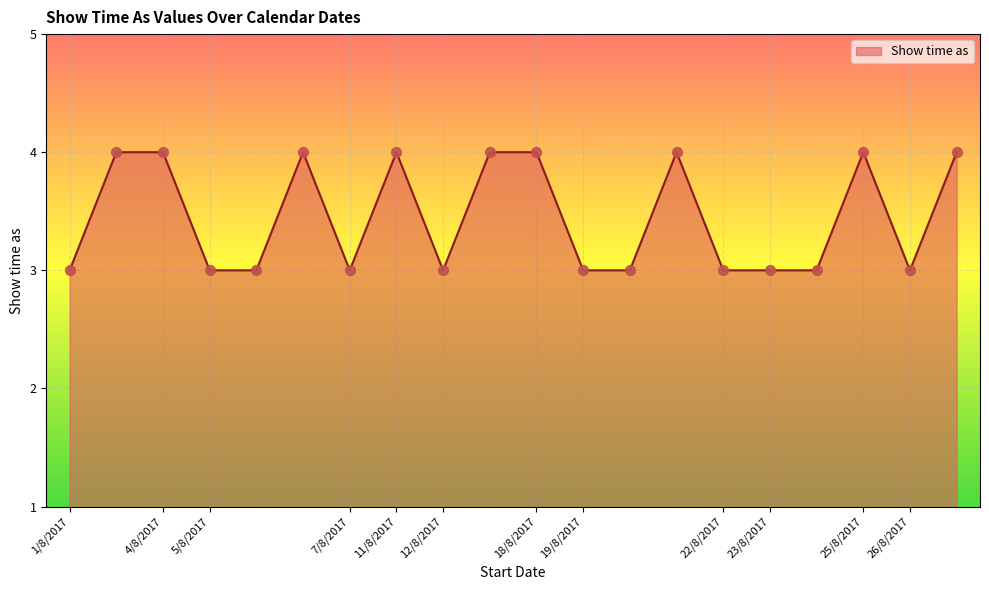

What is the smallest value displayed?

3